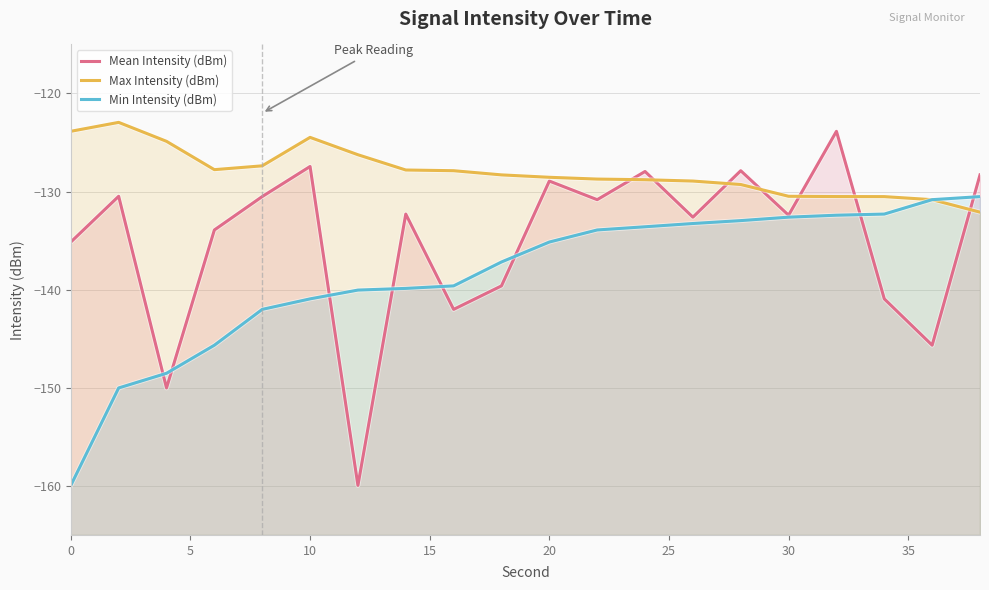

The Max Intensity (dBm) series shows -30.7 at 40. True or false?

False